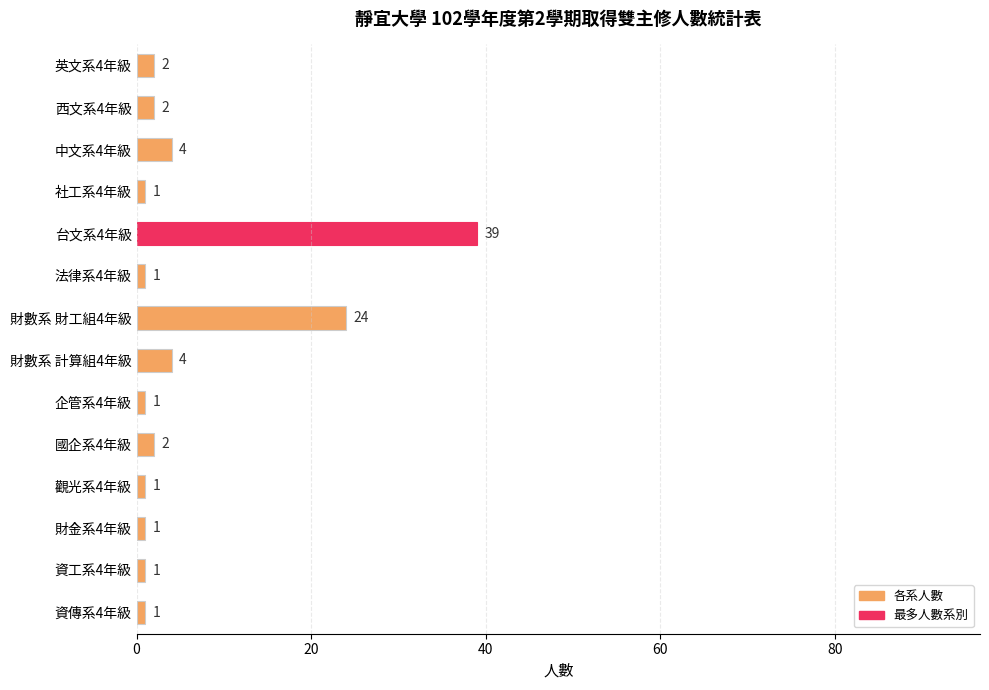

What is the approximate value at 財數系 財工組4年級?

24